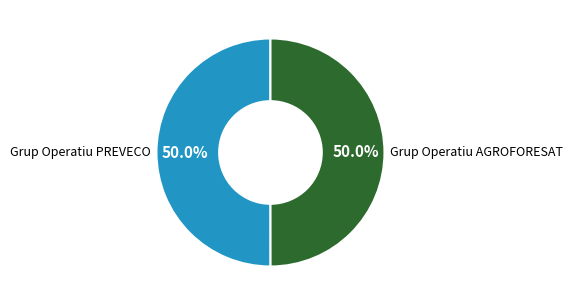

Count the number of slices in the pie.

2